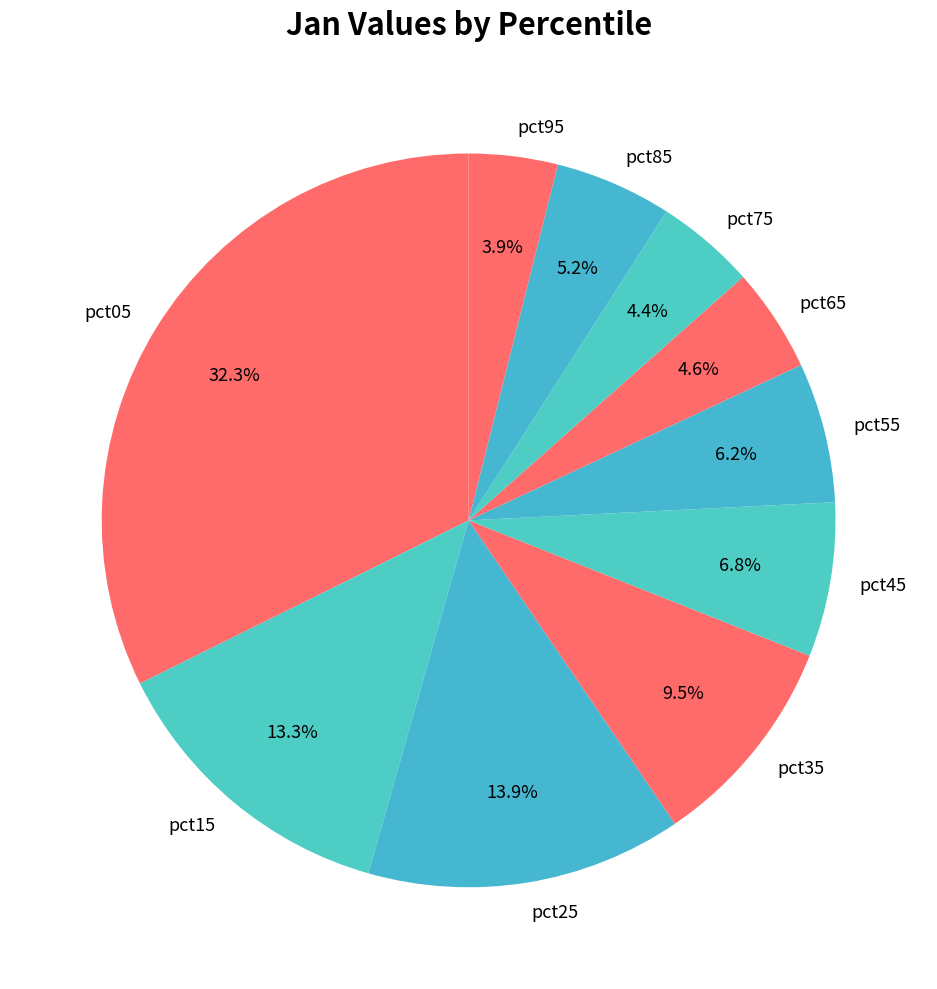

Is there a majority slice in this chart?

No